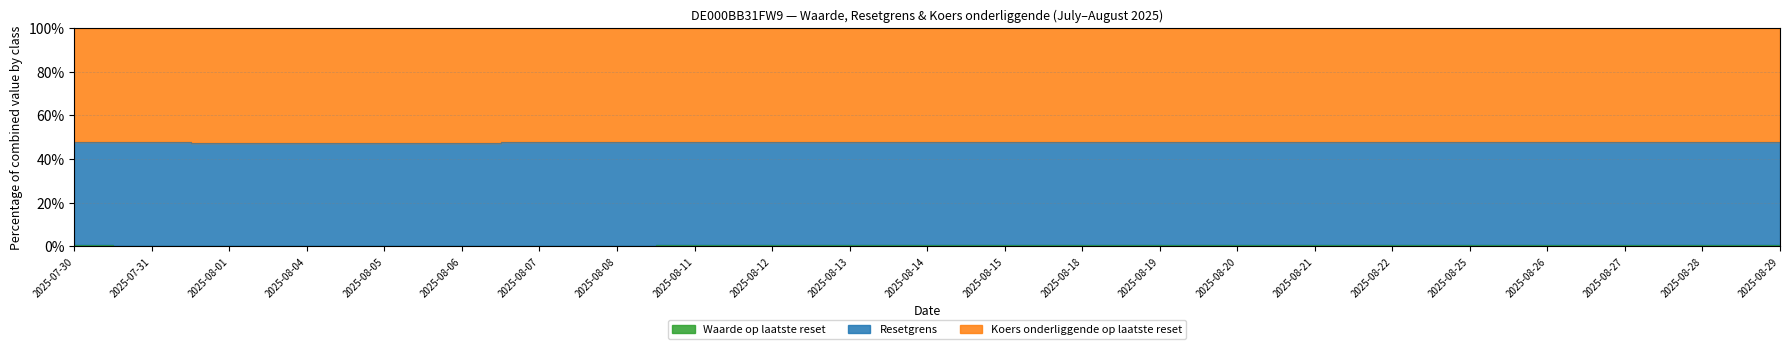

True or false: Waarde op laatste reset and Resetgrens cross at least once.

False